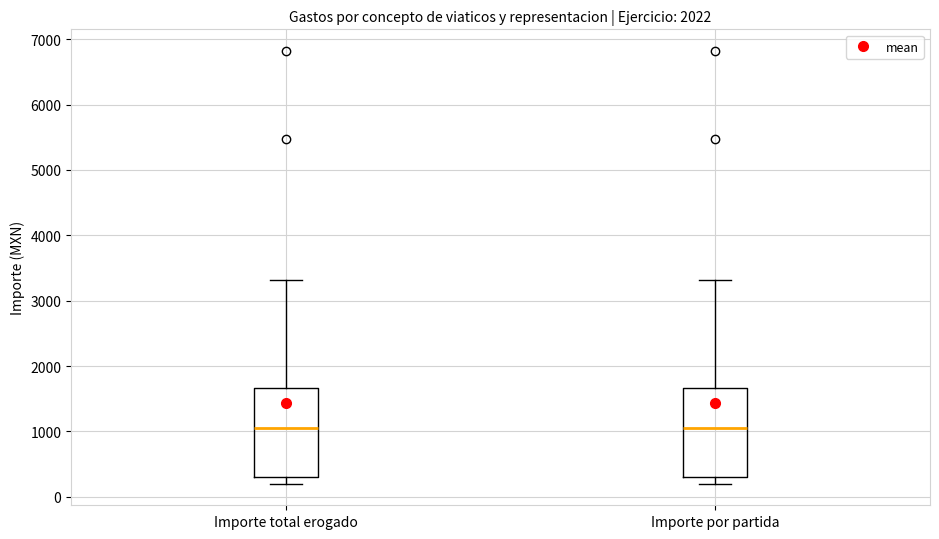

Reading left to right, read every box against the y-axis: the position of its median line, the range the box covers, and the ends of its whiskers. The values are not printed on the chart, so give them approximately, as read against the axis.

Importe total erogado: median 1100, box 300 to 1700, whiskers 200 to 3300
Importe por partida: median 1100, box 300 to 1700, whiskers 200 to 3300